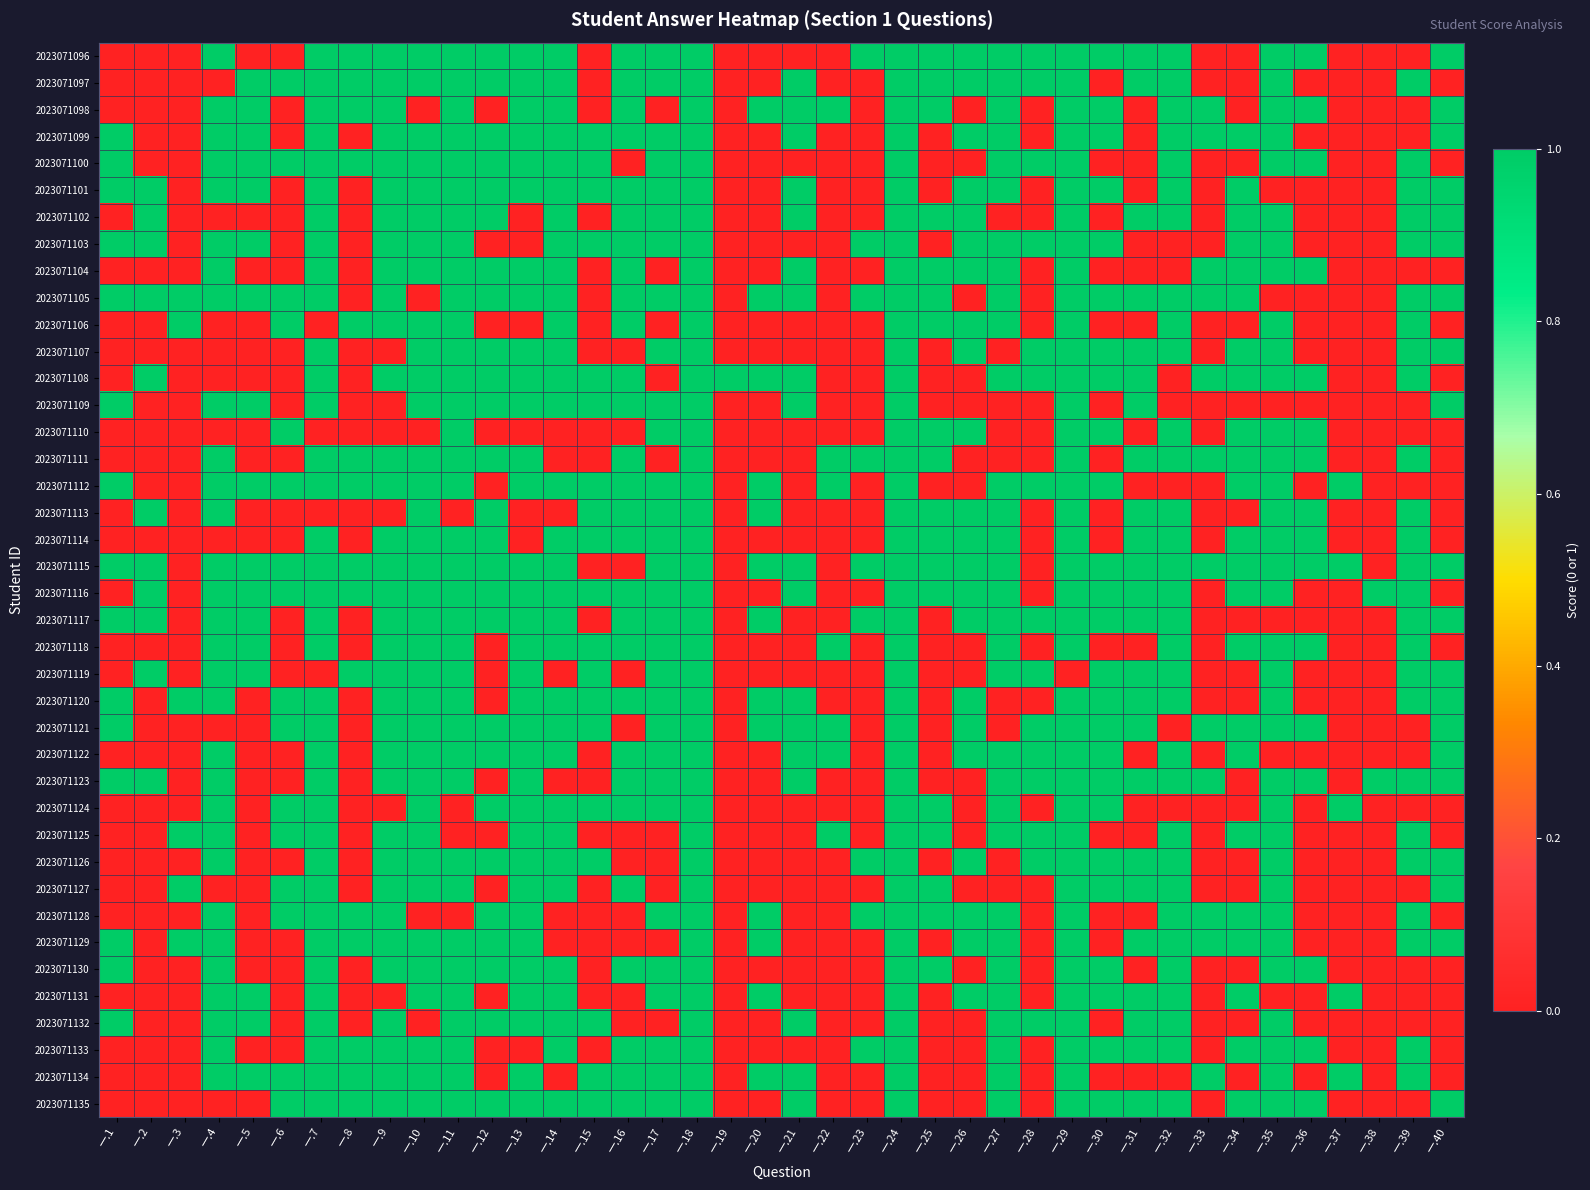

Which has a higher value, 一.13 or 一.19?

一.13